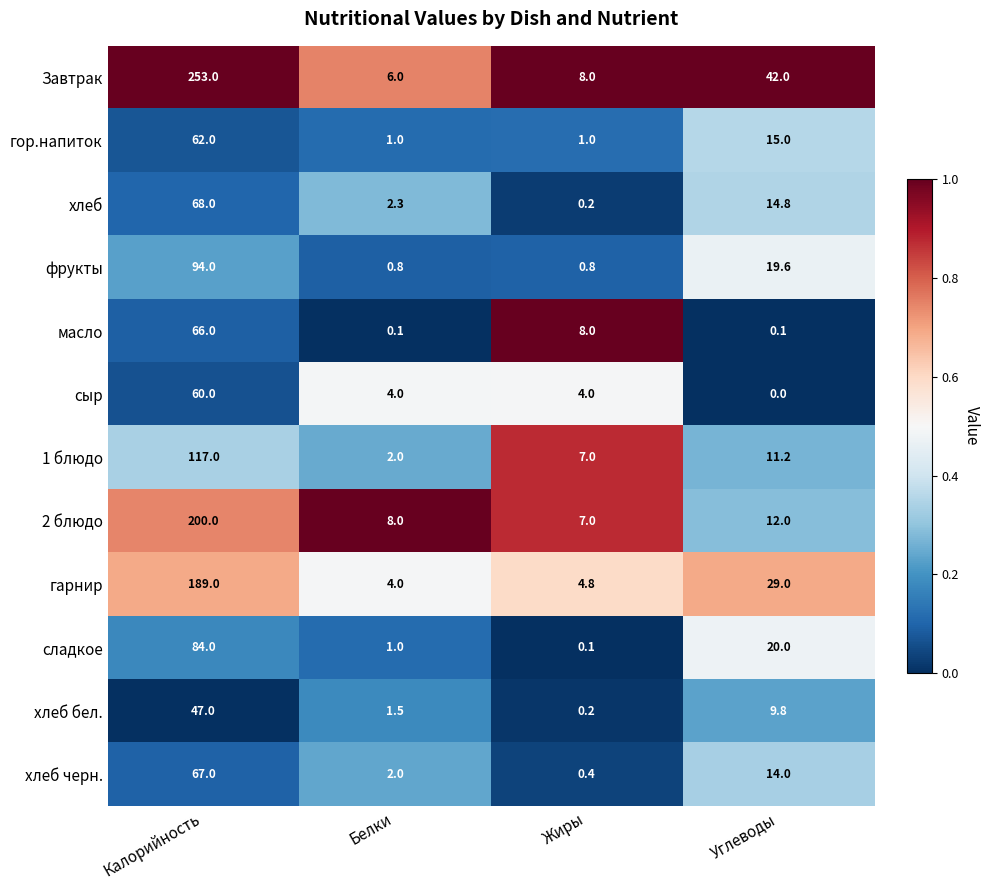

Rank the series by their maximum value, from lowest to highest.

хлеб бел., сыр, гор.напиток, масло, хлеб черн., хлеб, сладкое, фрукты, 1 блюдо, гарнир, 2 блюдо, Завтрак